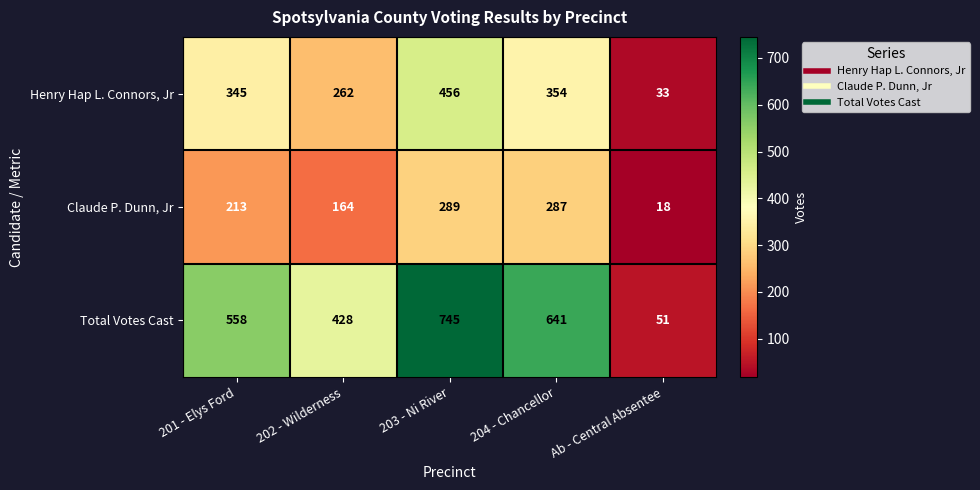

What is the difference between the highest and lowest values at 201 - Elys Ford?

345